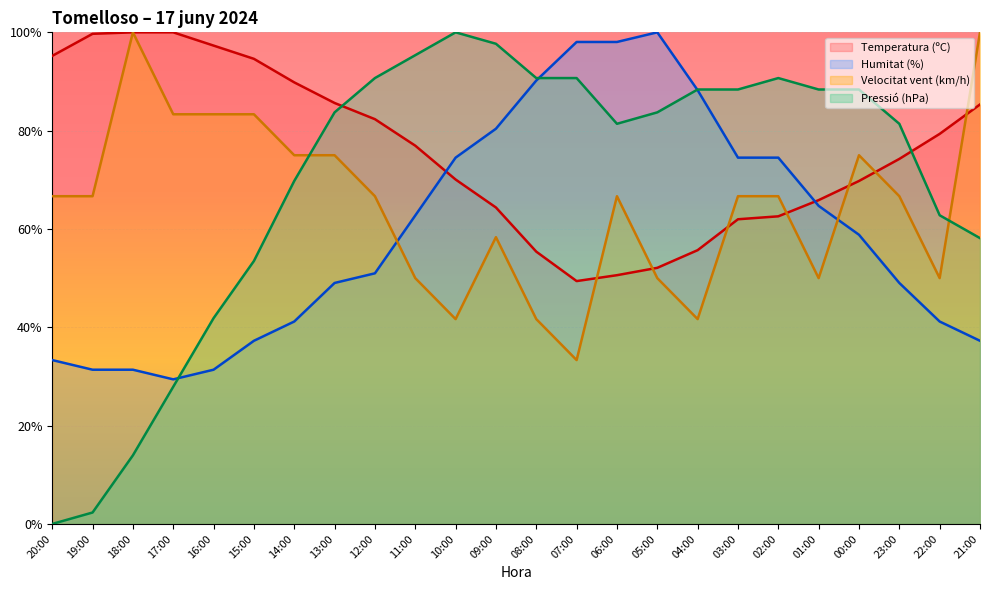

Reading left to right, transcribe all the data shown in this chart.

Temperatura (ºC): 20:00=95.2	19:00=99.7	18:00=100.0	17:00=100.0	16:00=97.3	15:00=94.6	14:00=89.8	13:00=85.6	12:00=82.3	11:00=76.9	10:00=70.1	09:00=64.4	08:00=55.4	07:00=49.4	06:00=50.6	05:00=52.1	04:00=55.7	03:00=62.0	02:00=62.6	01:00=65.9	00:00=69.8	23:00=74.3	22:00=79.3	21:00=85.3
Humitat (%): 20:00=33.3	19:00=31.4	18:00=31.4	17:00=29.4	16:00=31.4	15:00=37.3	14:00=41.2	13:00=49.0	12:00=51.0	11:00=62.7	10:00=74.5	09:00=80.4	08:00=90.2	07:00=98.0	06:00=98.0	05:00=100.0	04:00=88.2	03:00=74.5	02:00=74.5	01:00=64.7	00:00=58.8	23:00=49.0	22:00=41.2	21:00=37.3
Velocitat del vent (km/h): 20:00=66.7	19:00=66.7	18:00=100.0	17:00=83.3	16:00=83.3	15:00=83.3	14:00=75.0	13:00=75.0	12:00=66.7	11:00=50.0	10:00=41.7	09:00=58.3	08:00=41.7	07:00=33.3	06:00=66.7	05:00=50.0	04:00=41.7	03:00=66.7	02:00=66.7	01:00=50.0	00:00=75.0	23:00=66.7	22:00=50.0	21:00=100.0
Pressió (hPa): 20:00=0.0	19:00=2.3	18:00=14.0	17:00=27.9	16:00=41.9	15:00=53.5	14:00=69.8	13:00=83.7	12:00=90.7	11:00=95.3	10:00=100.0	09:00=97.7	08:00=90.7	07:00=90.7	06:00=81.4	05:00=83.7	04:00=88.4	03:00=88.4	02:00=90.7	01:00=88.4	00:00=88.4	23:00=81.4	22:00=62.8	21:00=58.1